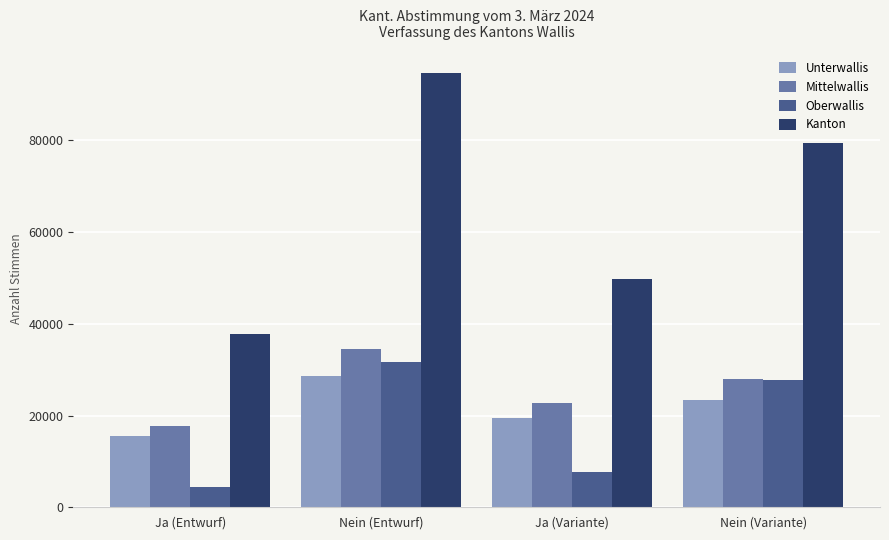

At which category does the chart reach its peak across all series?

Nein (Entwurf)